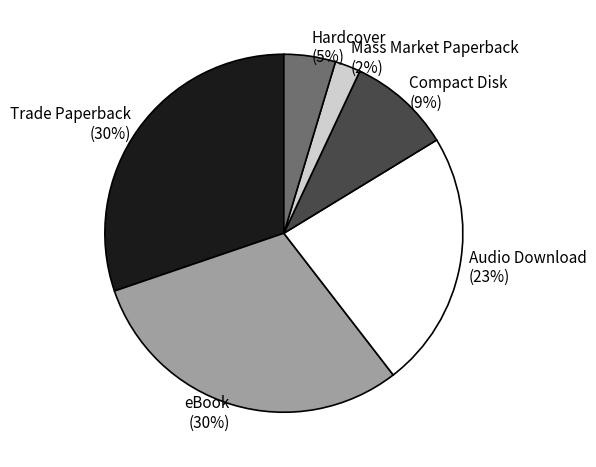

What is the smallest slice in the pie chart?

Mass Market Paperback